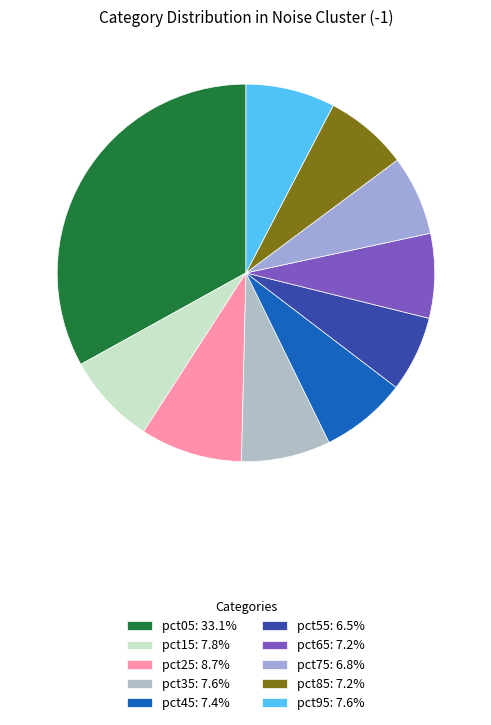

Count the number of slices in the pie.

10